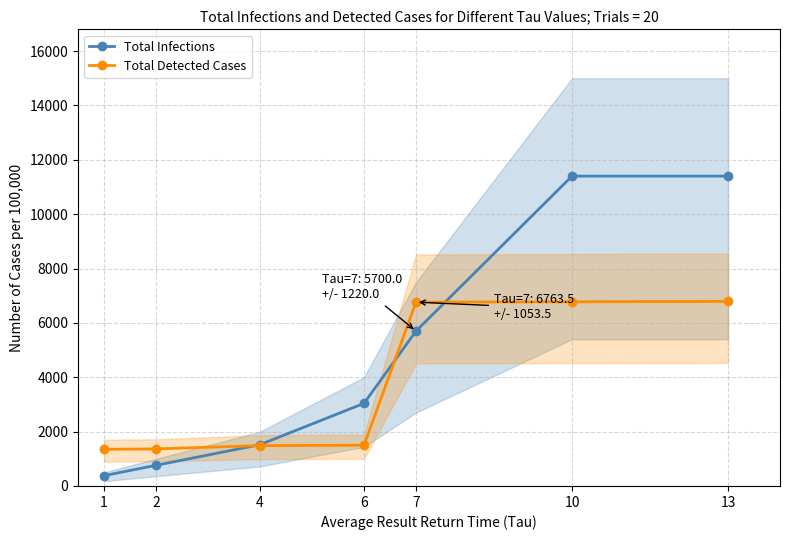

What value does the Total Infections series have at 6?

3040.0